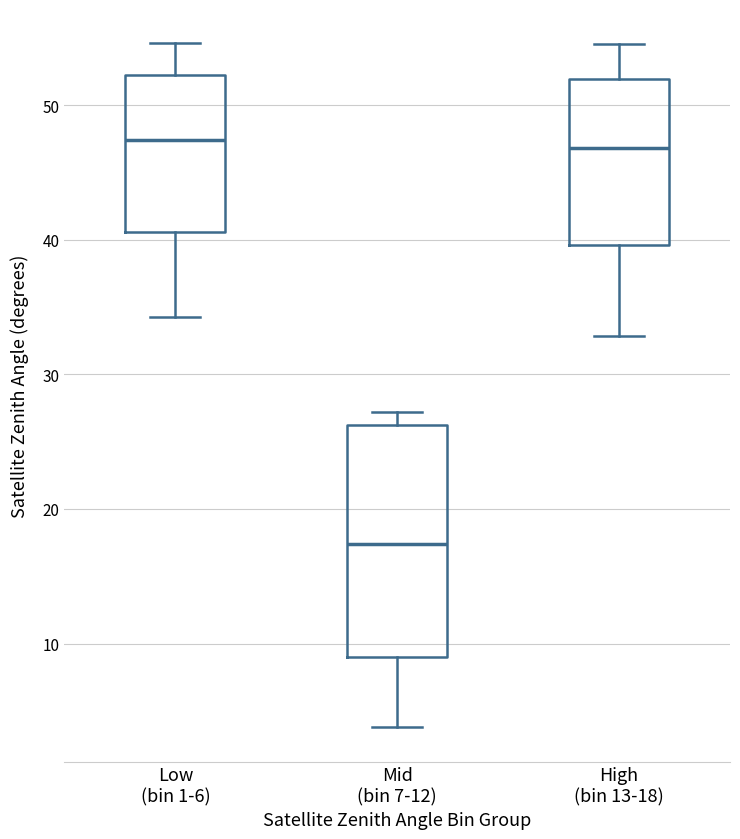

Where is the lower edge of the box for Mid (bin 7-12) on the y-axis? The values are not printed on the chart, so give them approximately, as read against the axis.

9